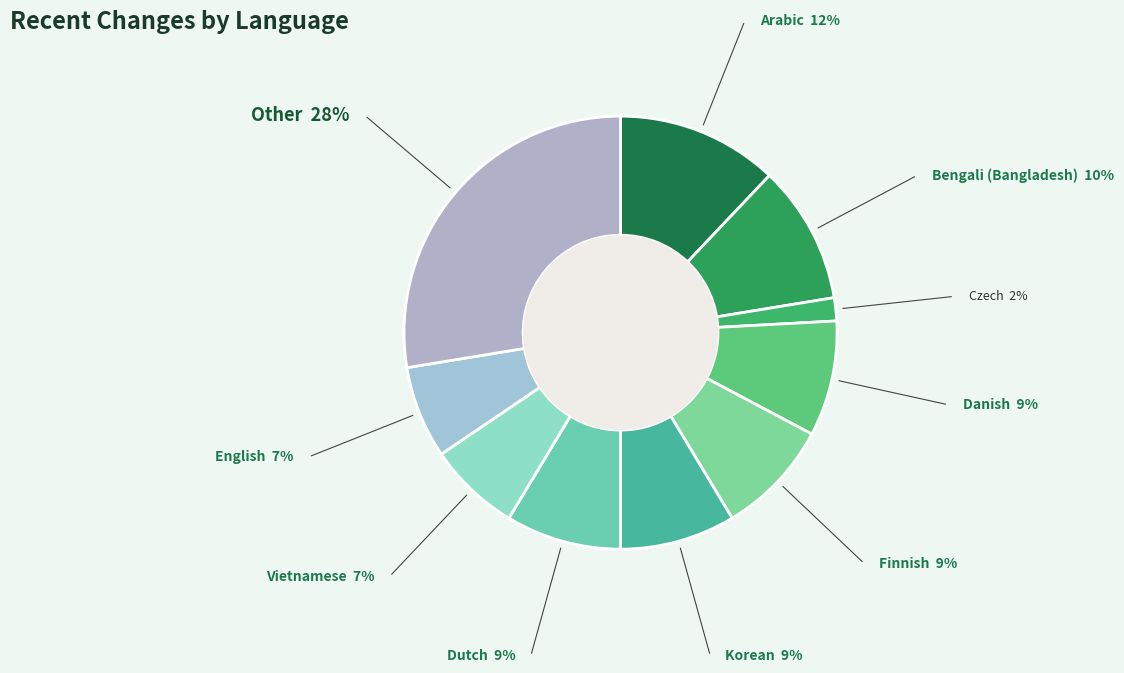

How many slices are in this pie chart?

10